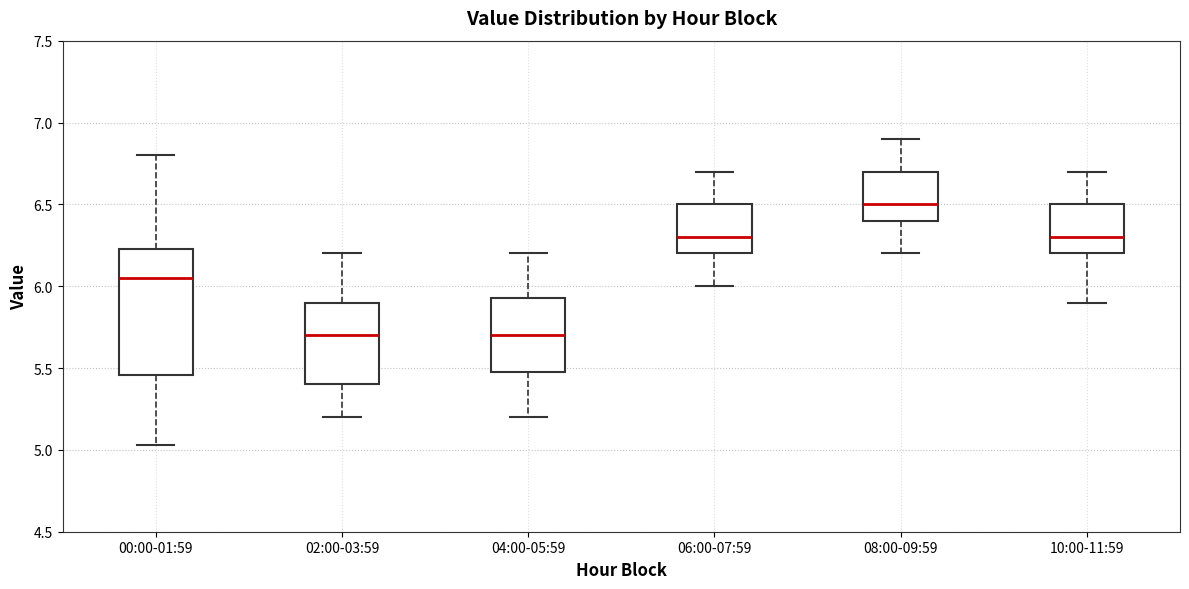

Which box is the tallest, from its lower edge to its upper edge?

00:00-01:59